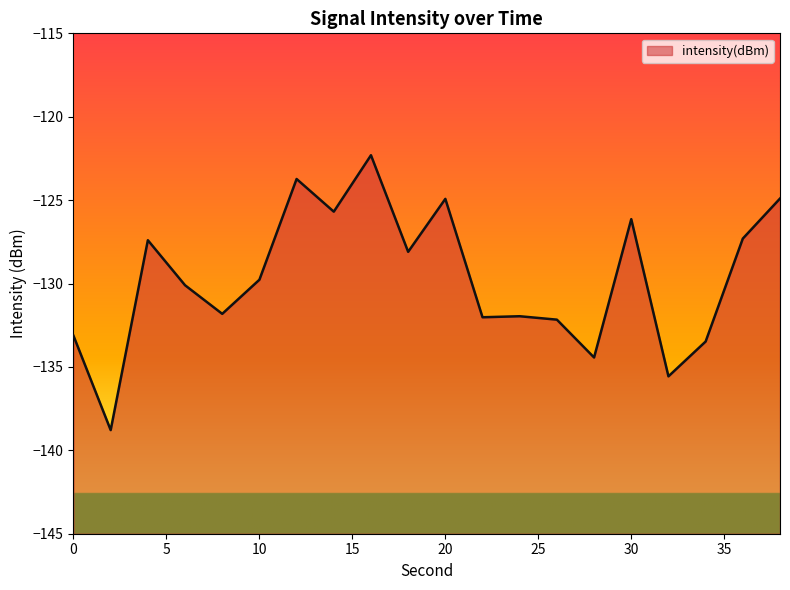

True or false: the data shows -75.6 at 18.

False